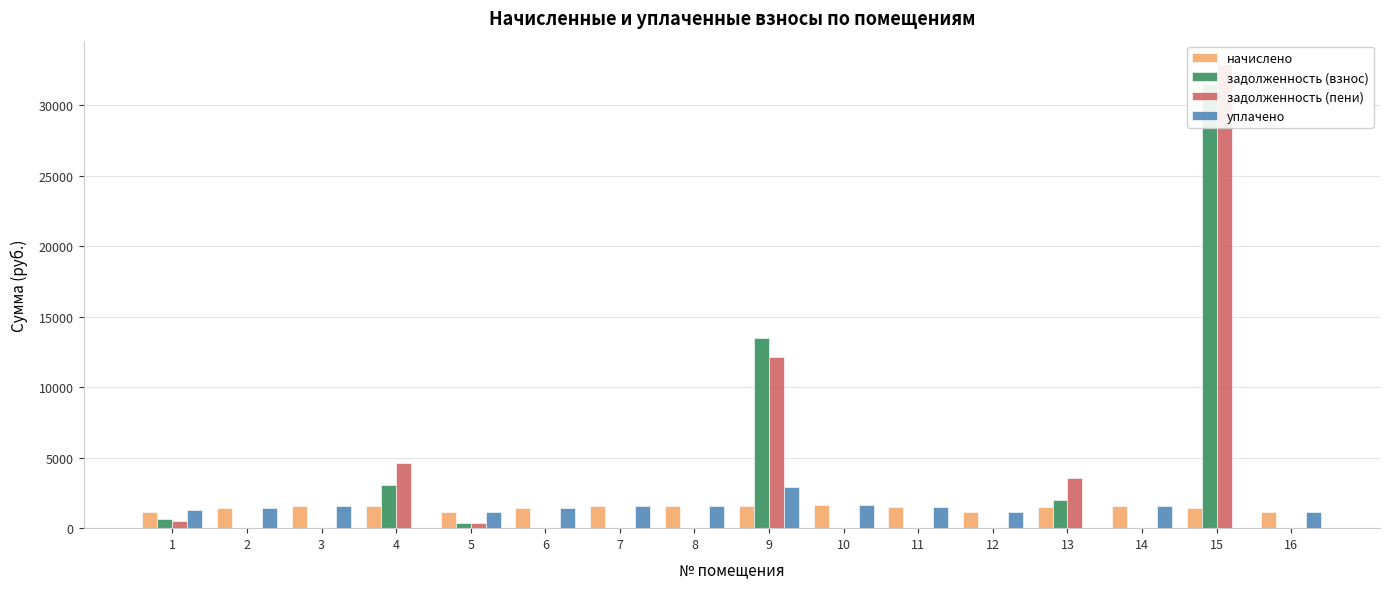

Rank the series at 7 from lowest to highest value.

задолженность (взнос), задолженность (пени), начислено, уплачено